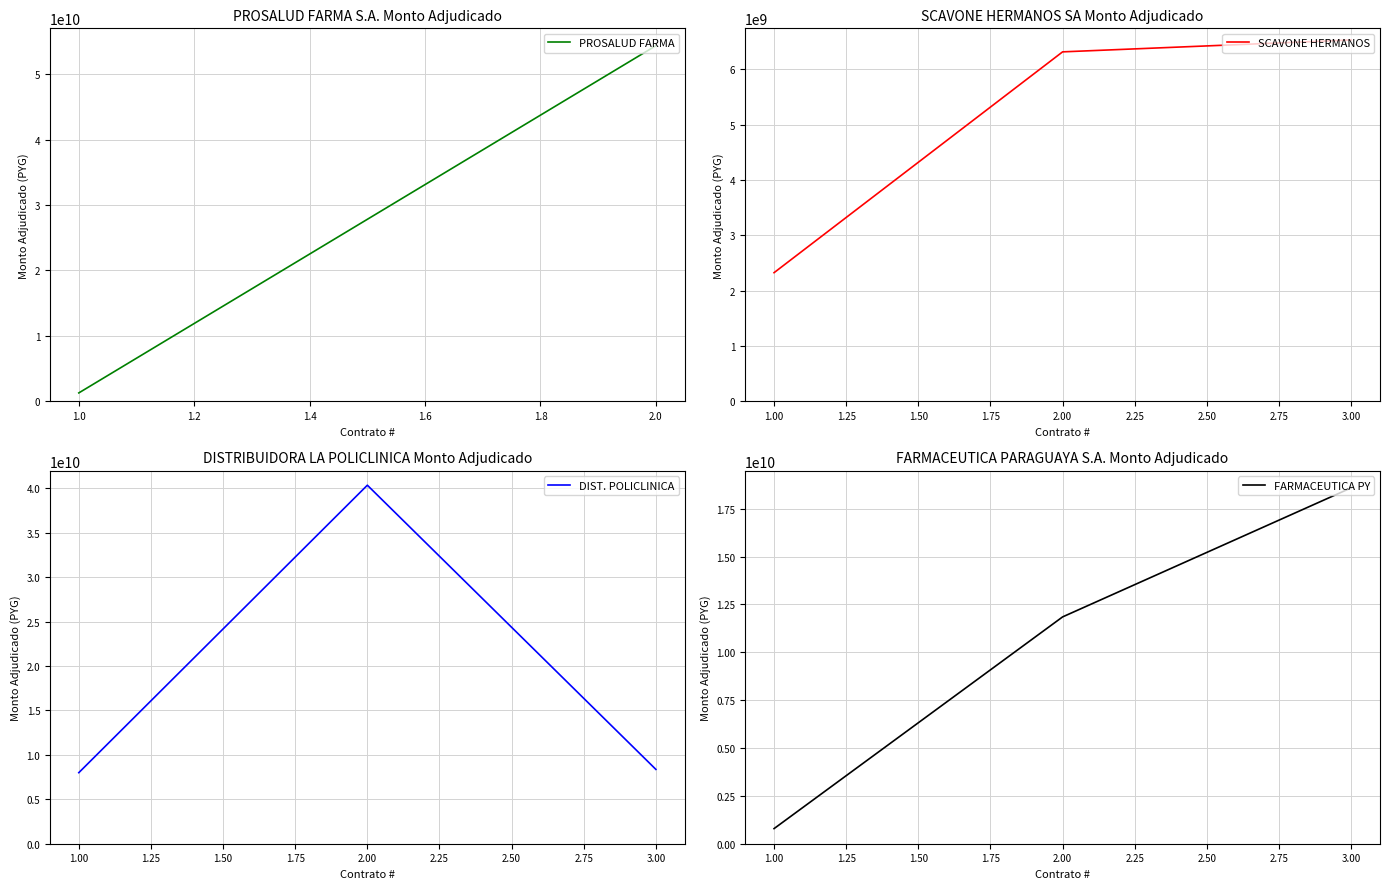

The value of SCAVONE HERMANOS at 2.00 is 8870836614. True or false?

False